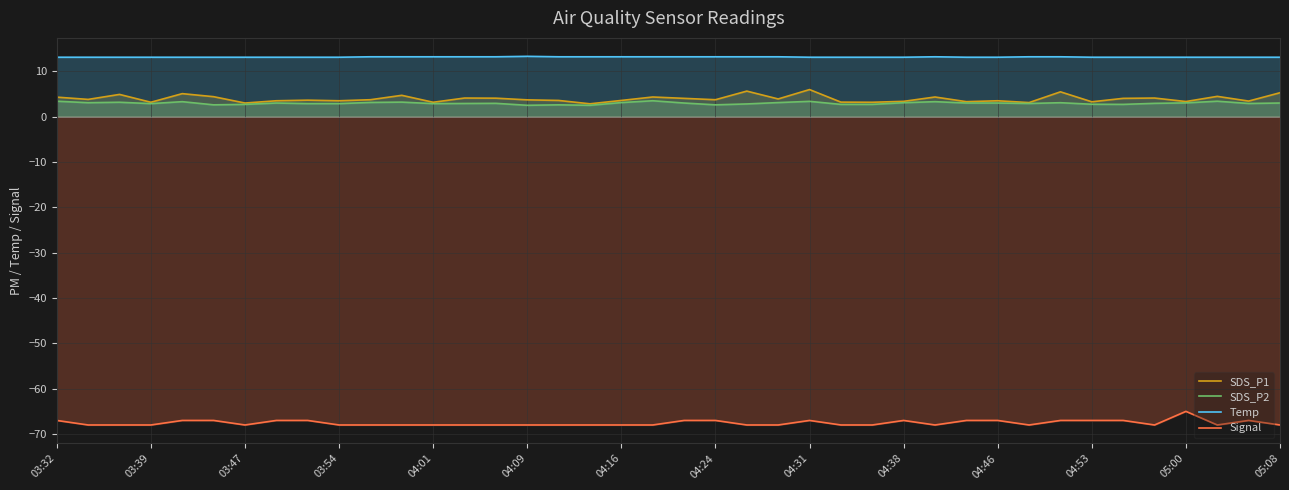

What is the greatest value displayed?

13.3